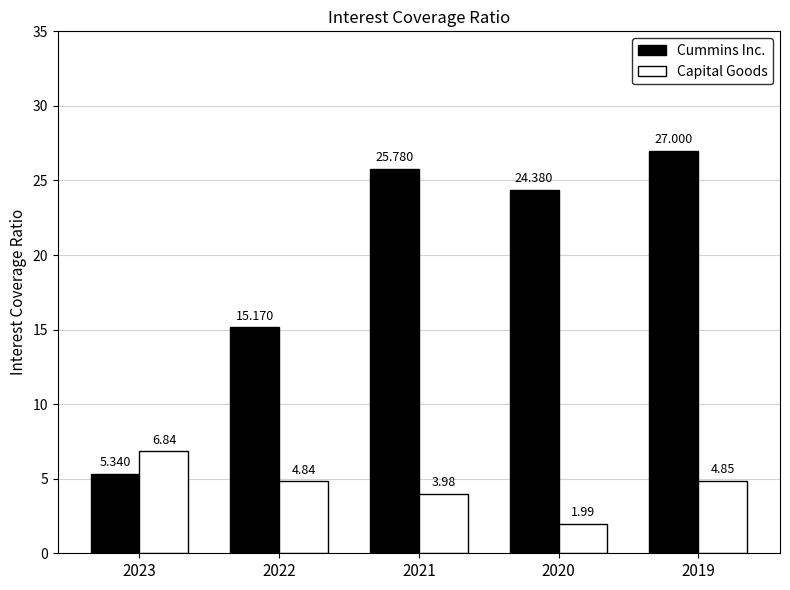

What is the sum of the Cummins Inc. values at 2021 and 2022?

41.0